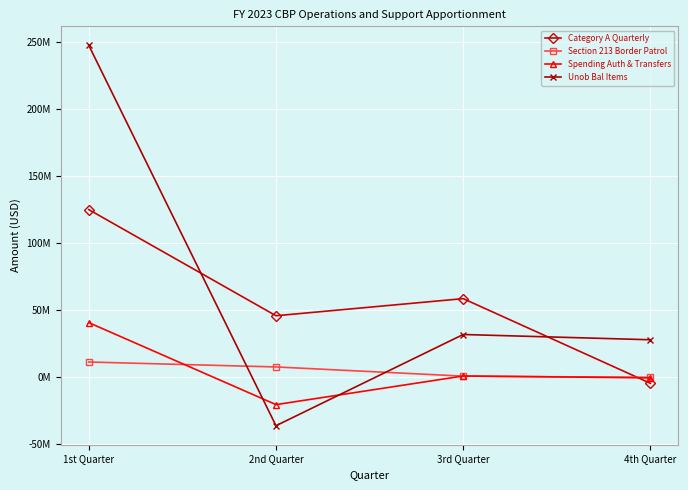

What are all the series names shown in the legend?

Category A Quarterly, Section 213 Border Patrol, Spending Auth & Transfers, Unob Bal Items